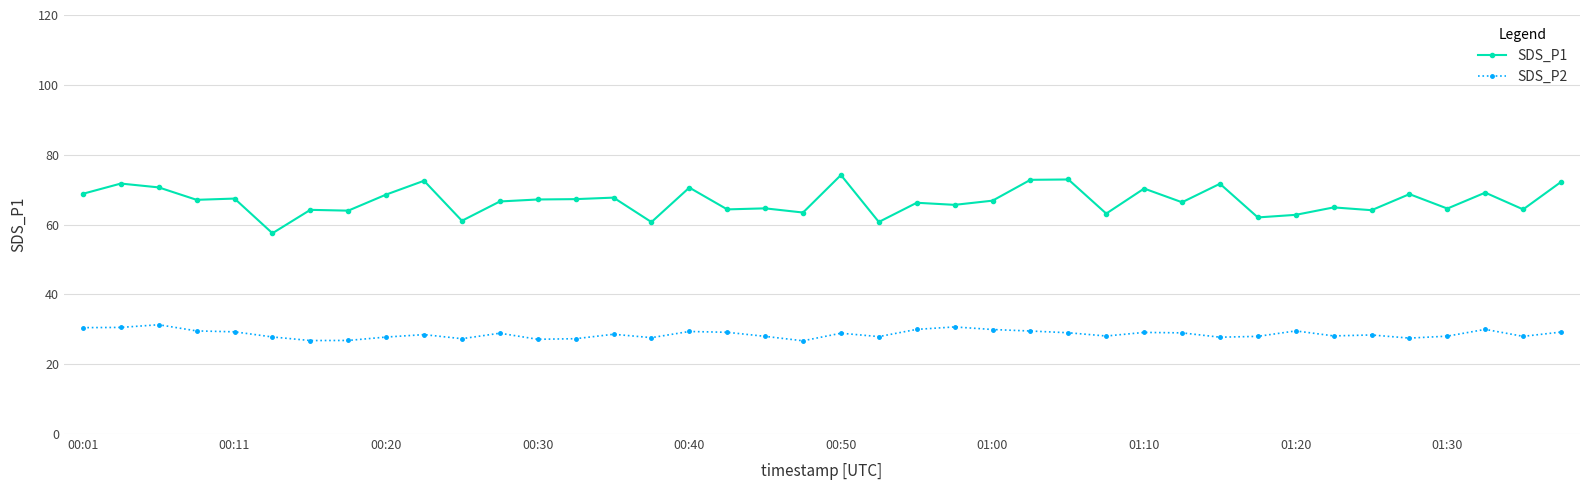

Which series has the largest range (max minus min)?

SDS_P1